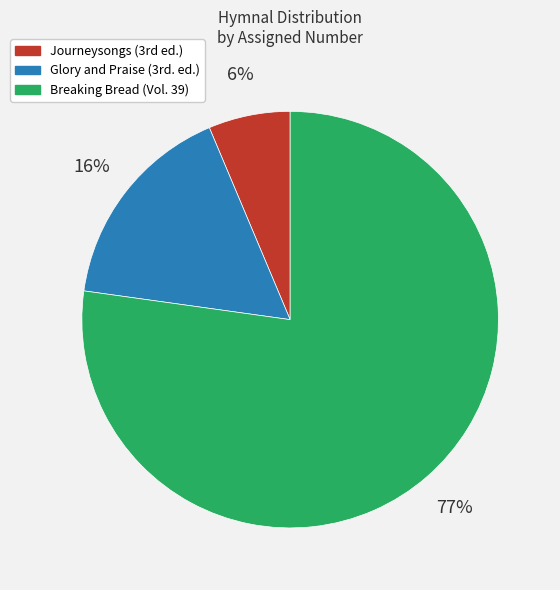

Which slice is the largest?

Breaking Bread (Vol. 39)